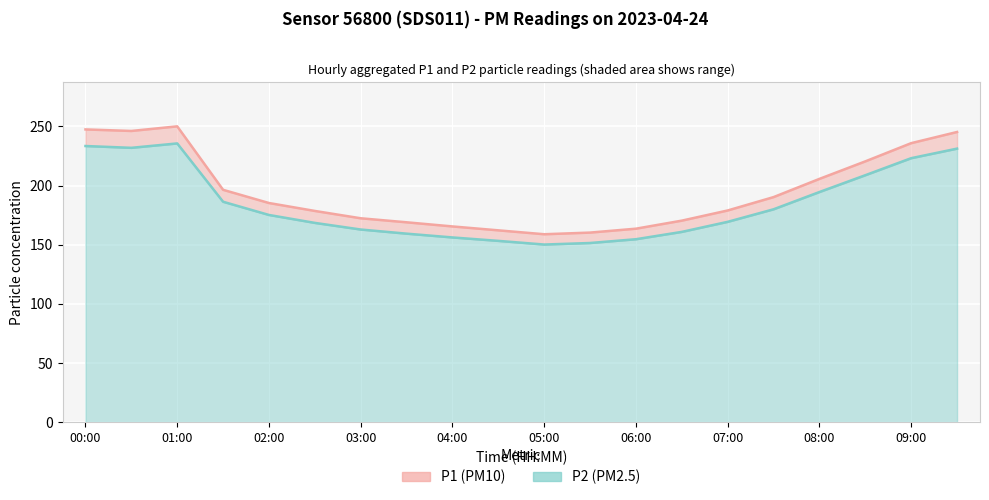

True or false: P2 line and P1 line cross at least once.

False